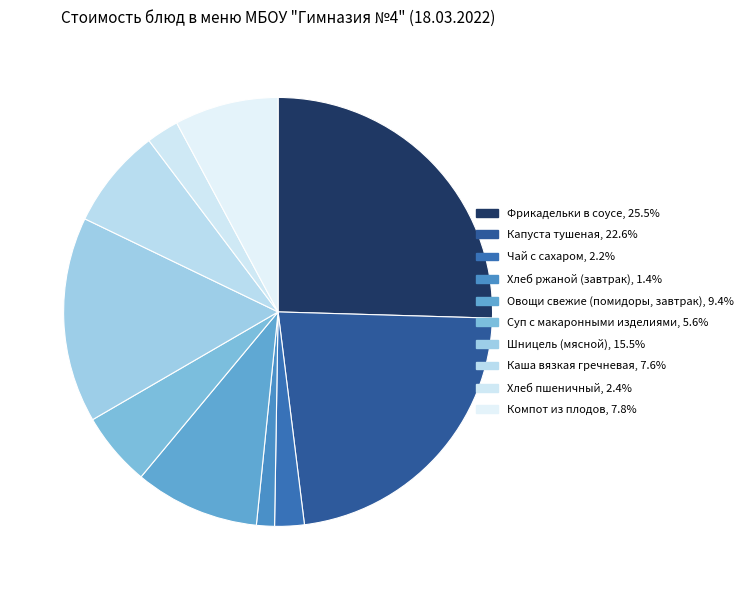

How much of the chart is everything except Шницель (мясной)?

84.5%